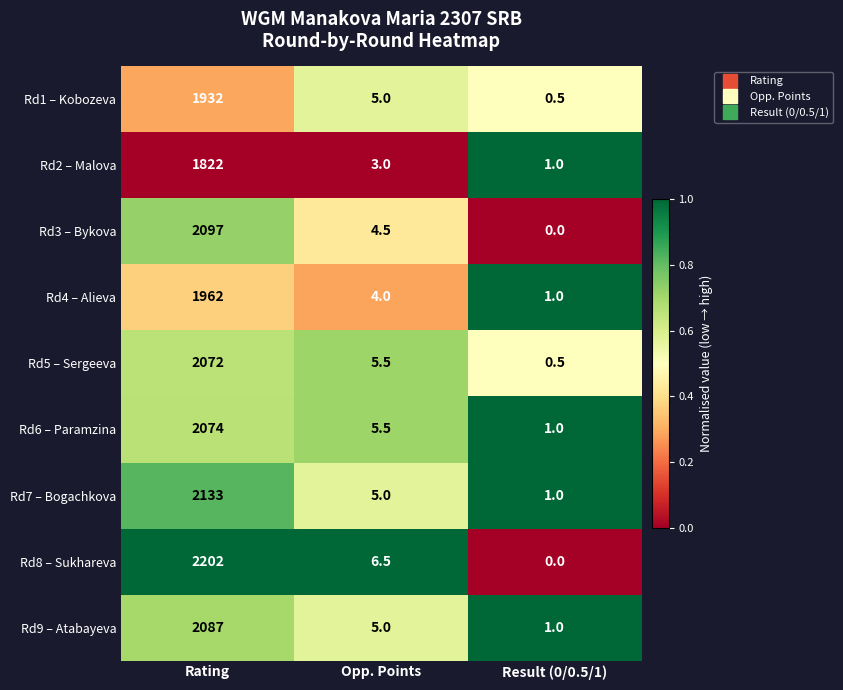

What is the difference between the highest and lowest values at Result (0/0.5/1)?

1.0